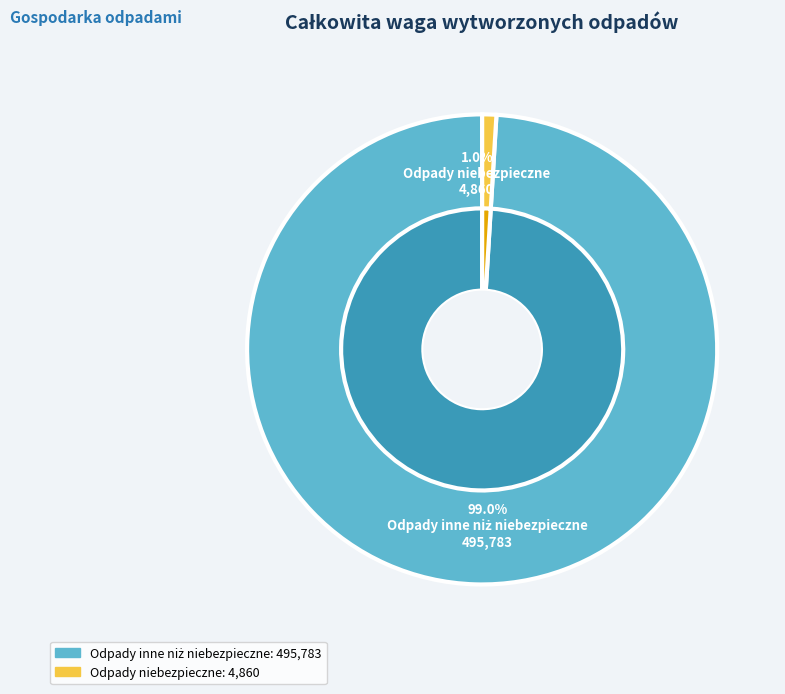

To the nearest percent, what is the average slice percentage?

50%